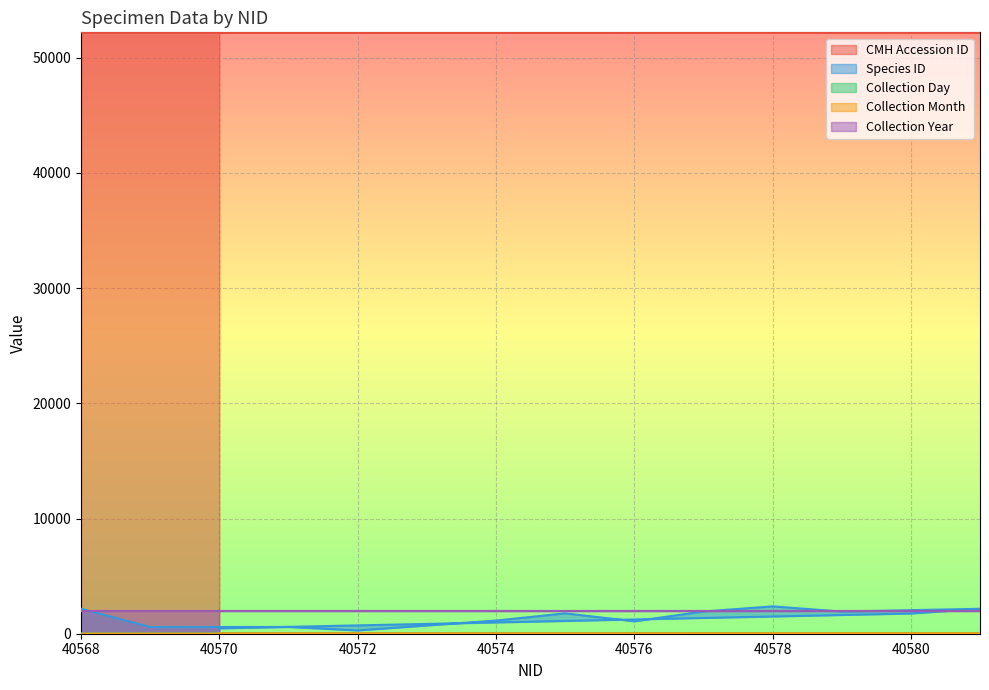

True or false: Collection Month and CMH Accession ID intersect in this chart.

False